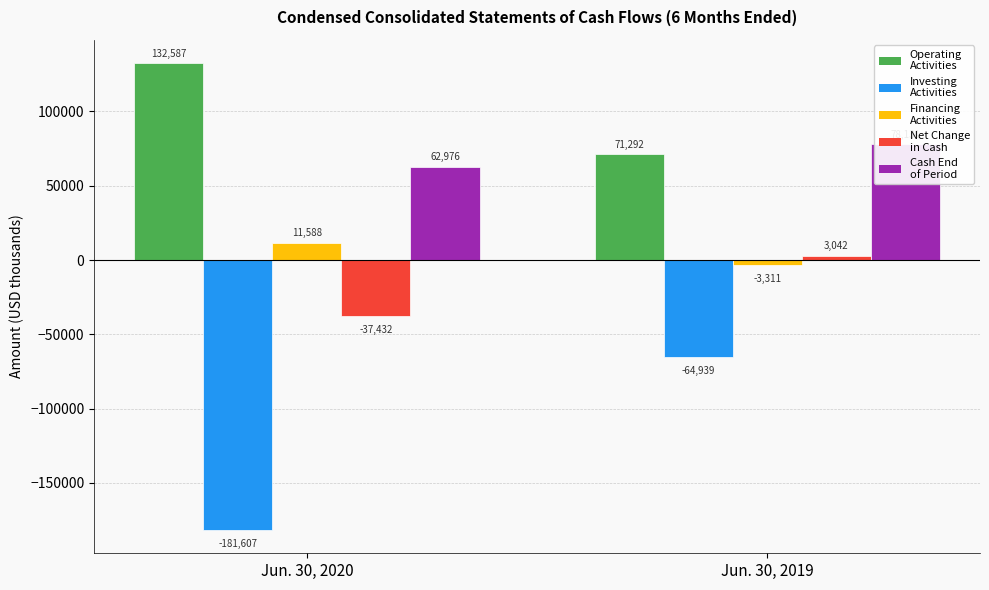

Rank the series by their maximum value, from lowest to highest.

Net cash used in investing activities, Net change in cash and cash equivalents, Net cash provided by (used in) financing activities, Cash and cash equivalents at end of period, Net cash provided by operating activities